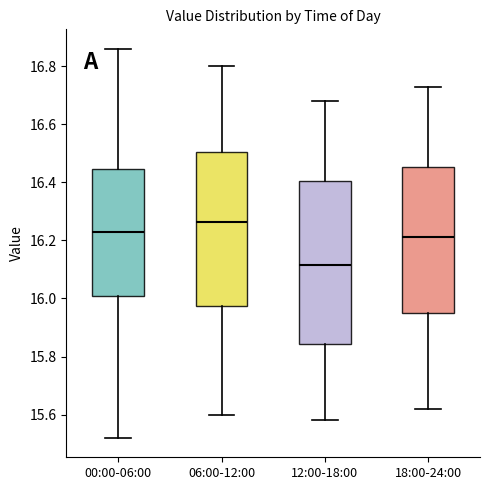

Which box's median line is the lowest?

12:00-18:00